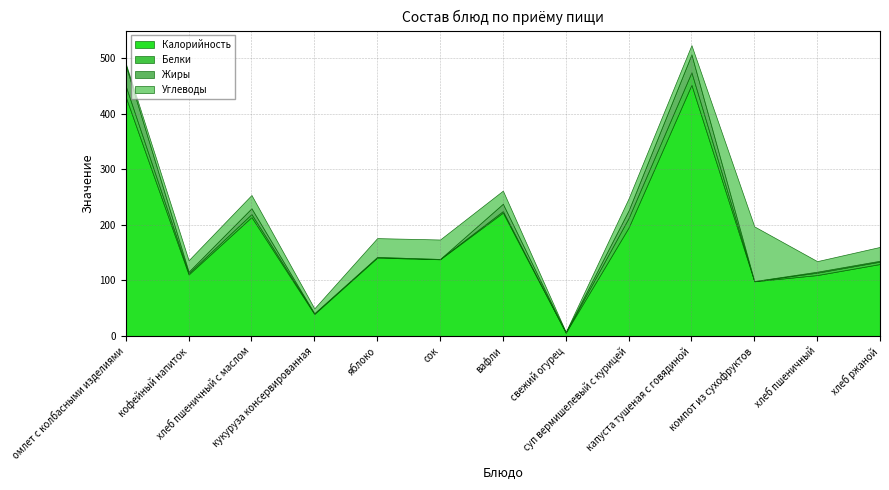

At which label is Калорийность closest to 229?

вафли